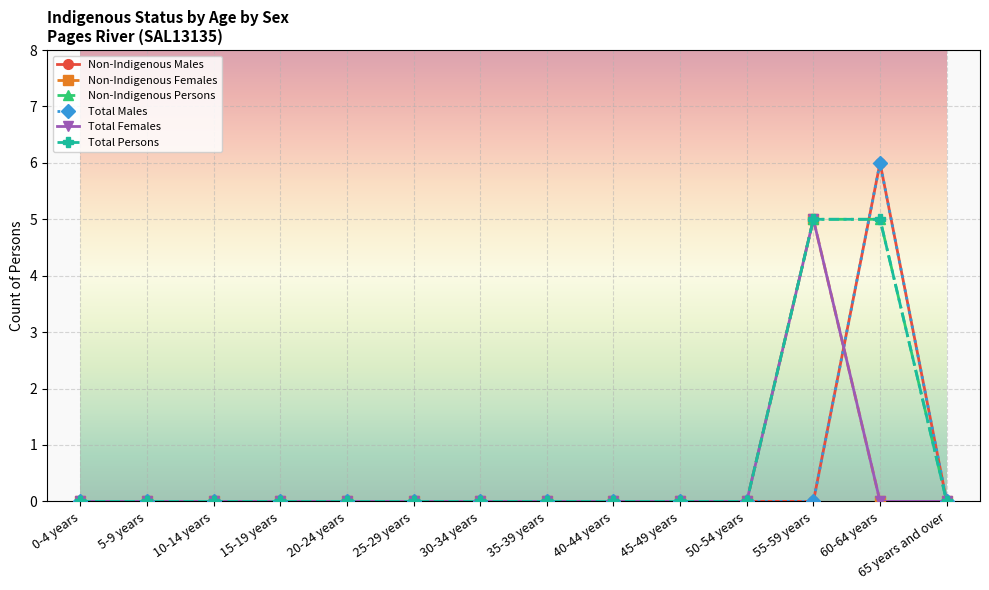

What is the difference between the maximum and minimum values in the Non-Indigenous Females series?

5